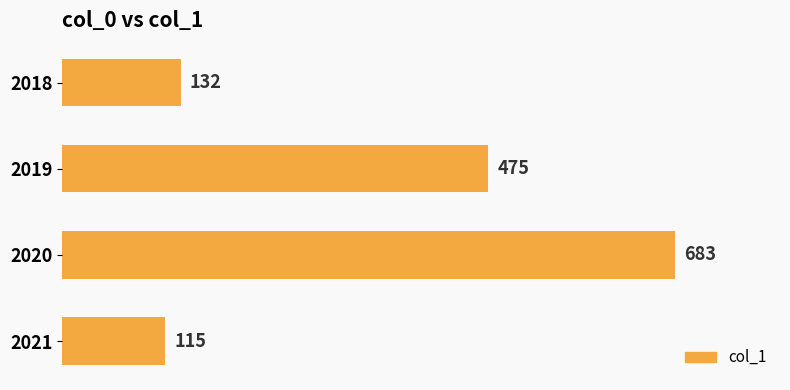

How many data points are less than 475?

2